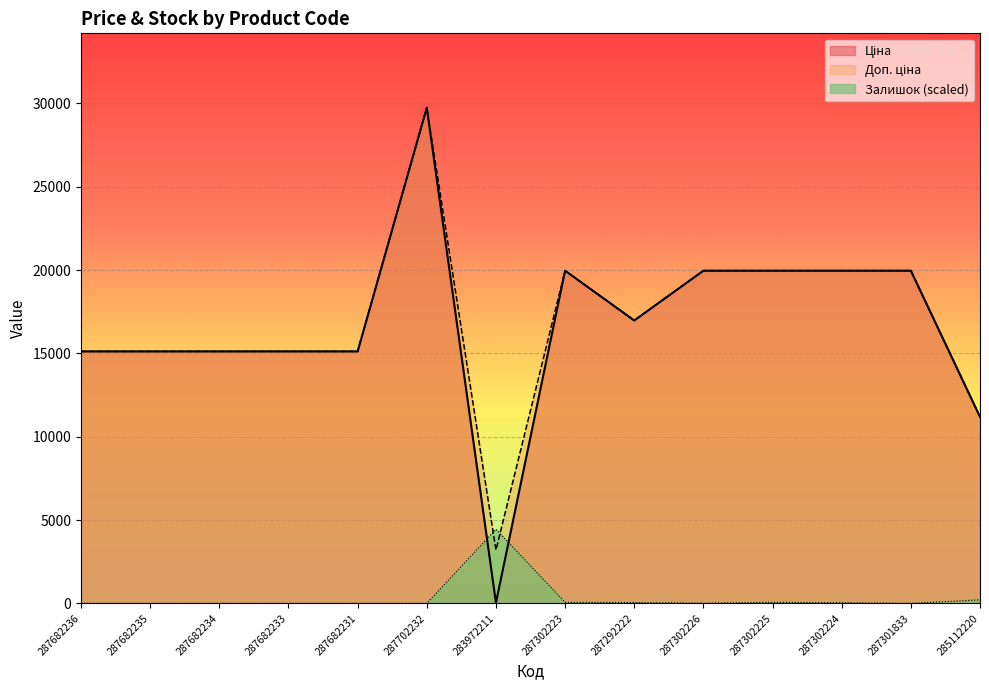

Rank the categories by Доп. ціна value from highest to lowest.

287702232, 287302223, 287302226, 287302225, 287302224, 287301833, 287292222, 287682236, 287682235, 287682234, 287682233, 287682231, 285112220, 283972211